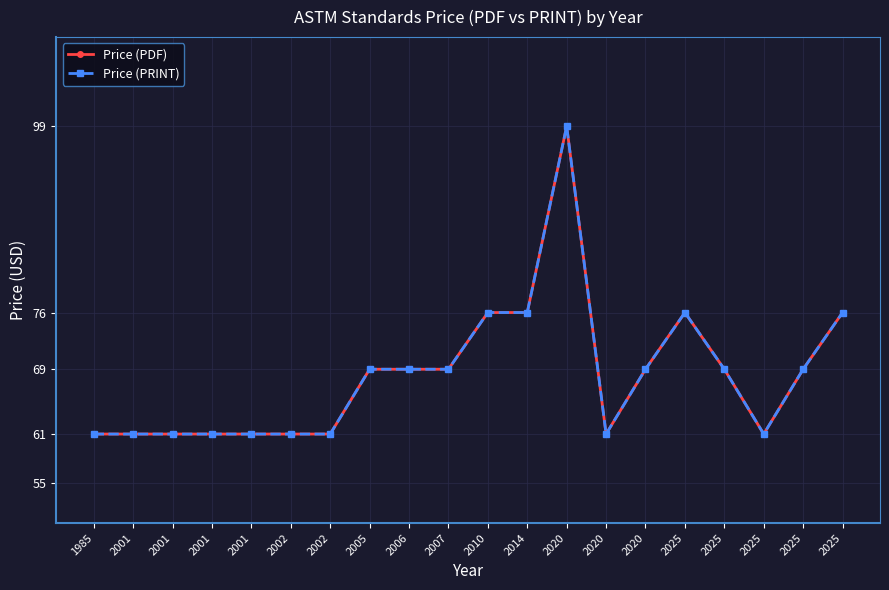

Is this an area chart (filled region under the line)?

No